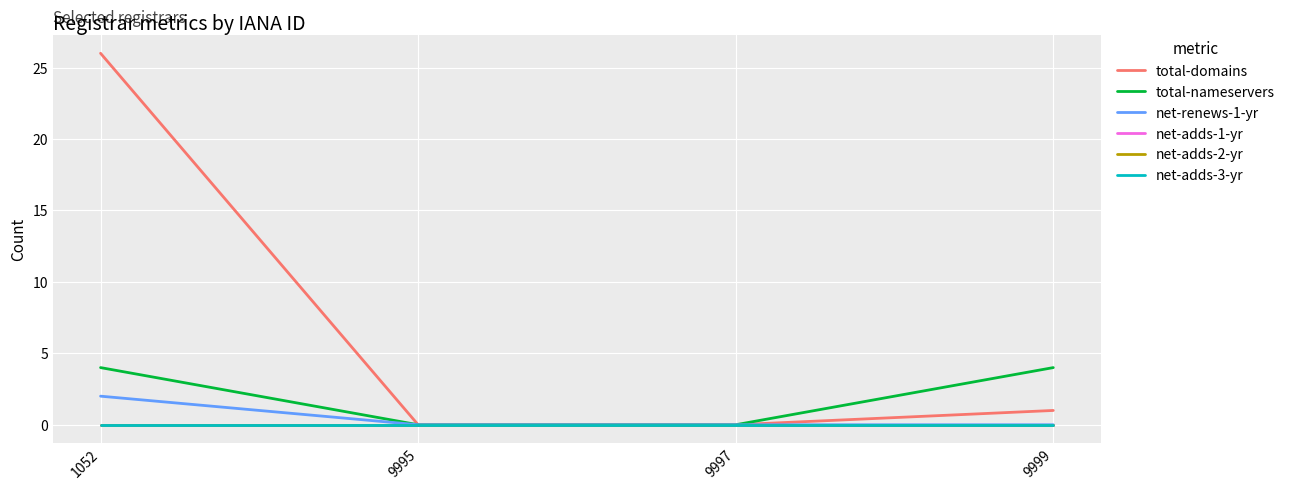

The value of net-adds-1-yr at 1052 is 0. True or false?

True